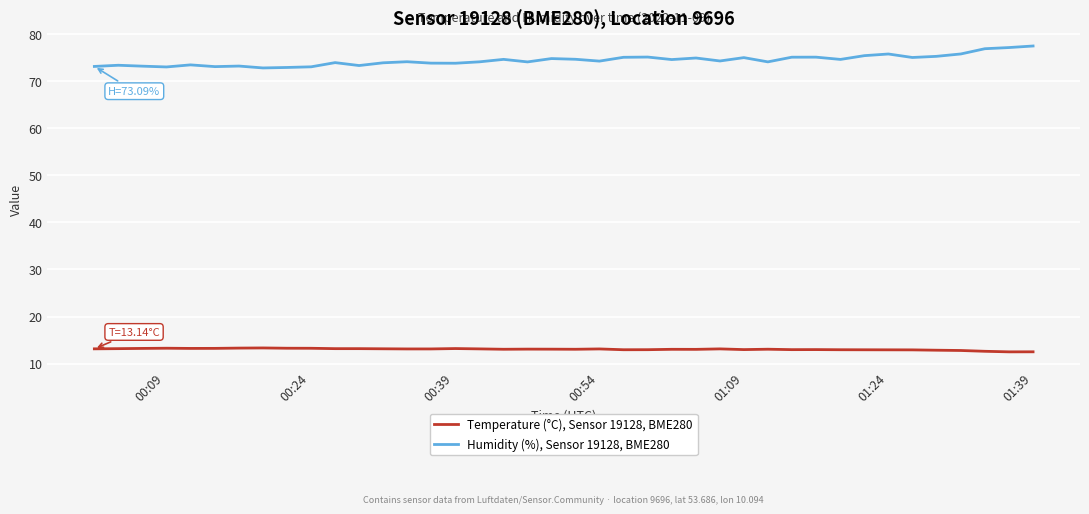

List the series in order of their peak value, lowest first.

Temperature (°C), Sensor 19128, BME280, Humidity (%), Sensor 19128, BME280